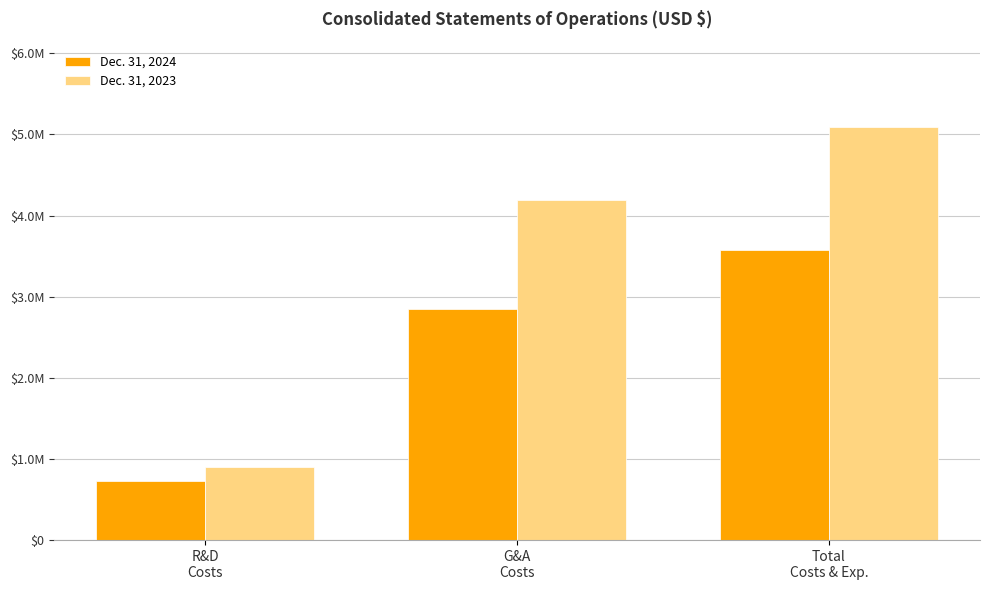

Are the bars grouped side by side (vs. stacked)?

Yes